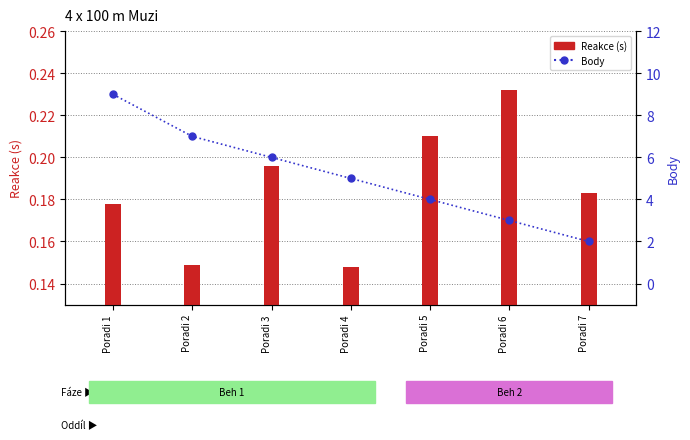

Reading left to right, extract all data points from this chart.

9	7	6	5	4	3	2